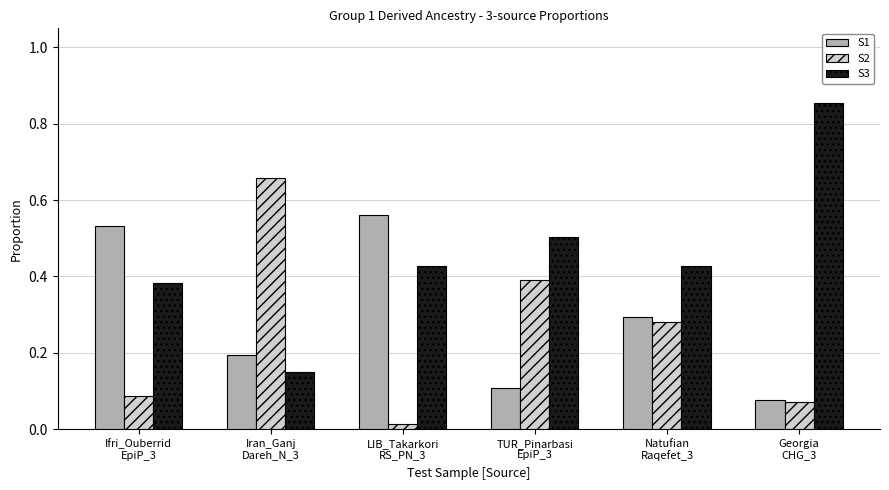

How many bars are there in total?

18